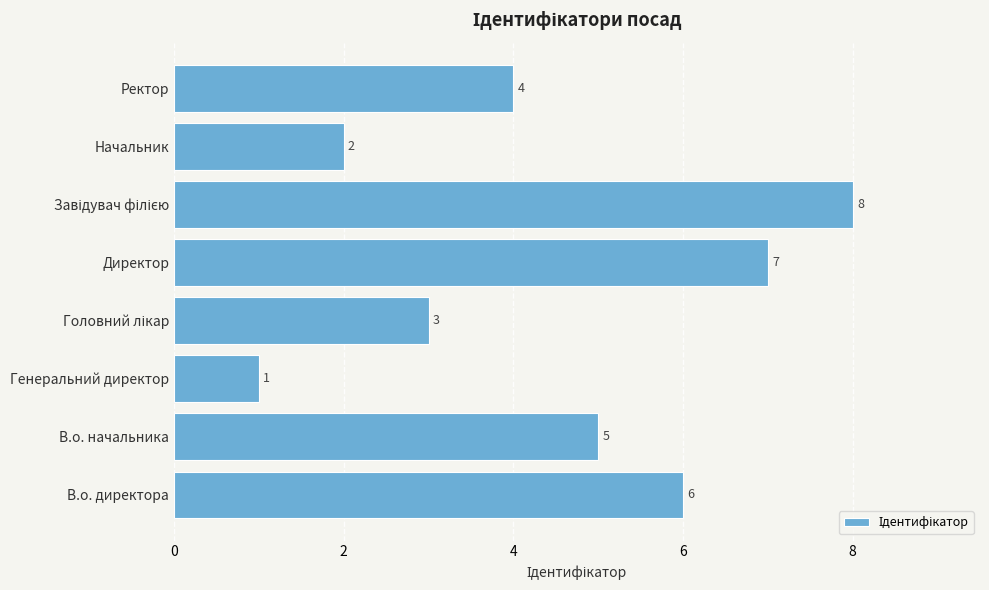

Are the bars horizontal?

Yes